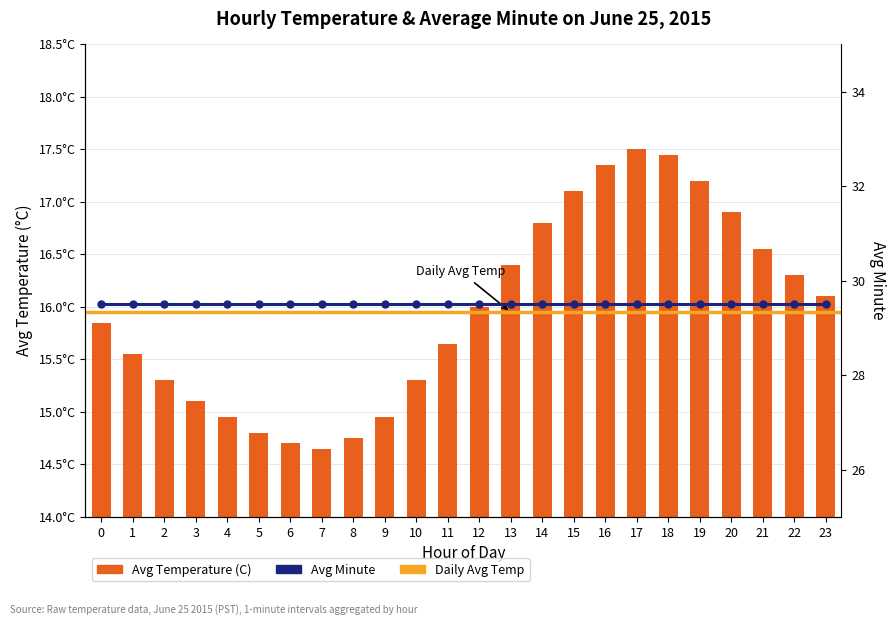

What is the change in value from 1 to 23?

+0.6